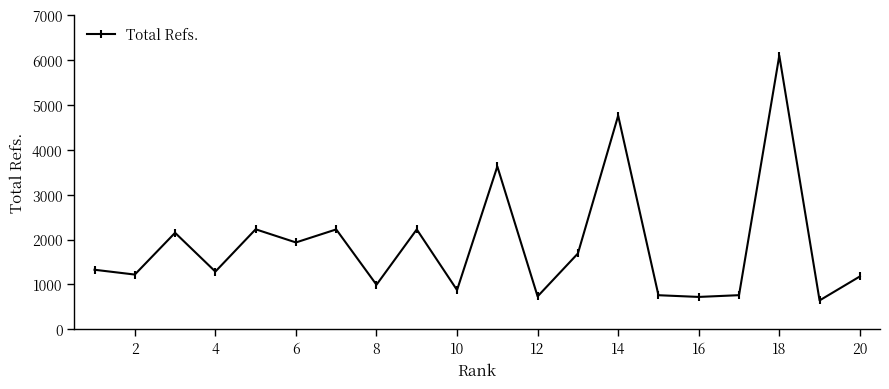

What is the value of the 2nd point from the left?

1220